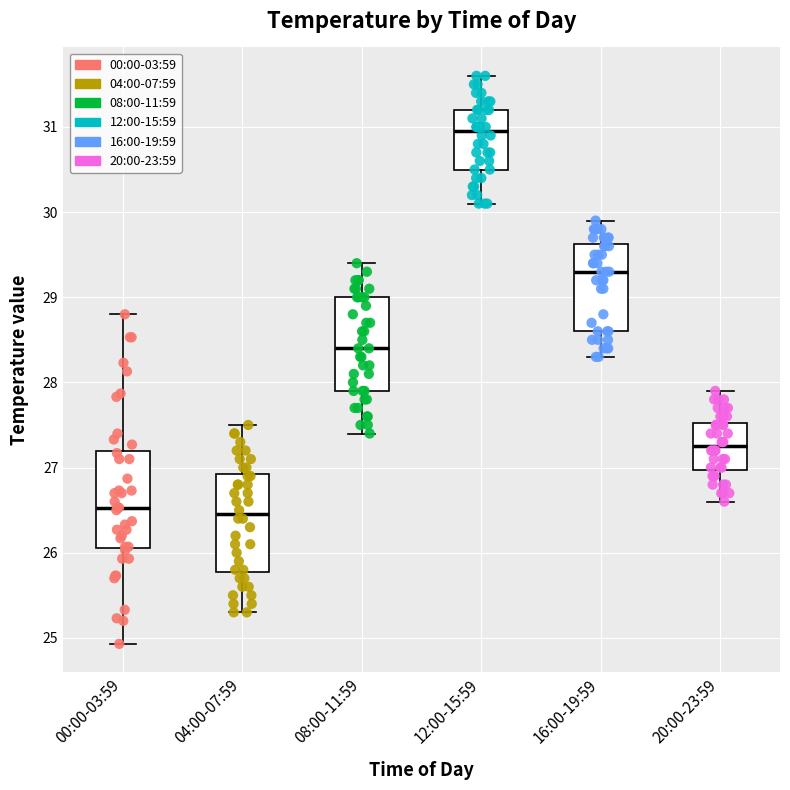

Where does the lower whisker of the box for 16:00-19:59 end on the y-axis? The values are not printed on the chart, so give them approximately, as read against the axis.

28.3